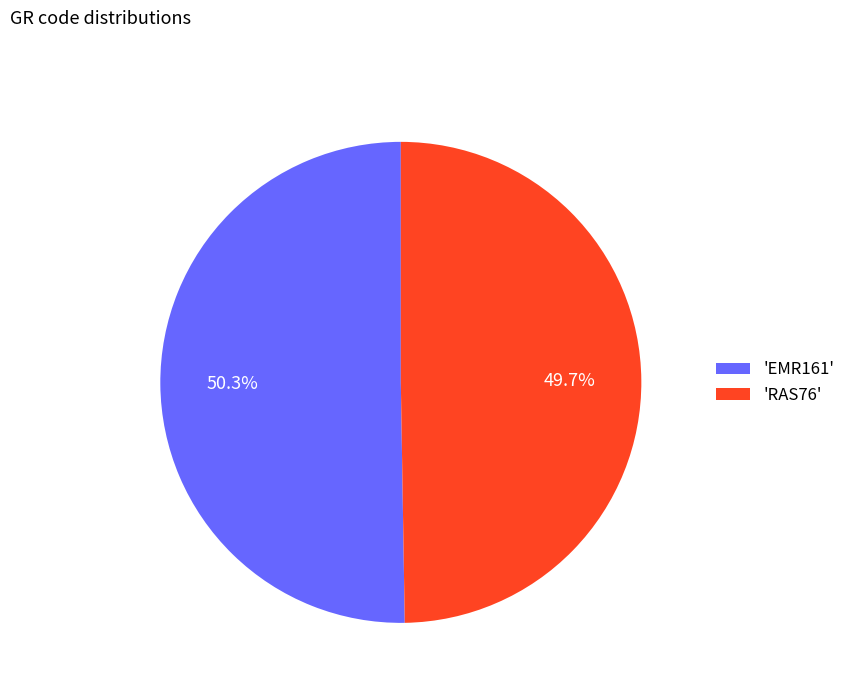

Combined, what portion of the pie is 'RAS76' and 'EMR161'?

100.0%